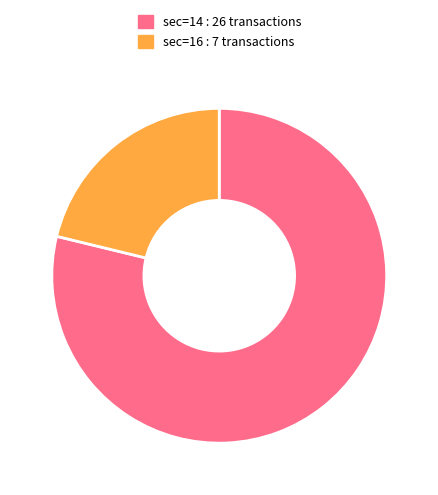

Is there a majority slice in this chart?

Yes